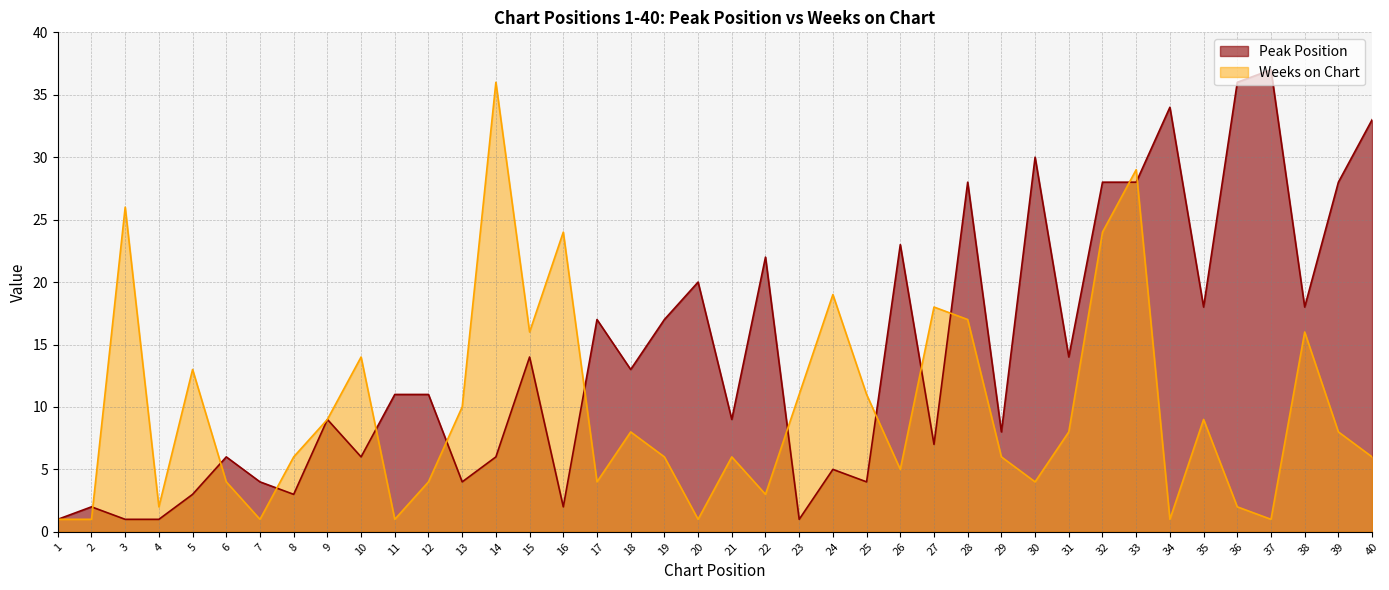

At how many categories does at least one series exceed 29?

6